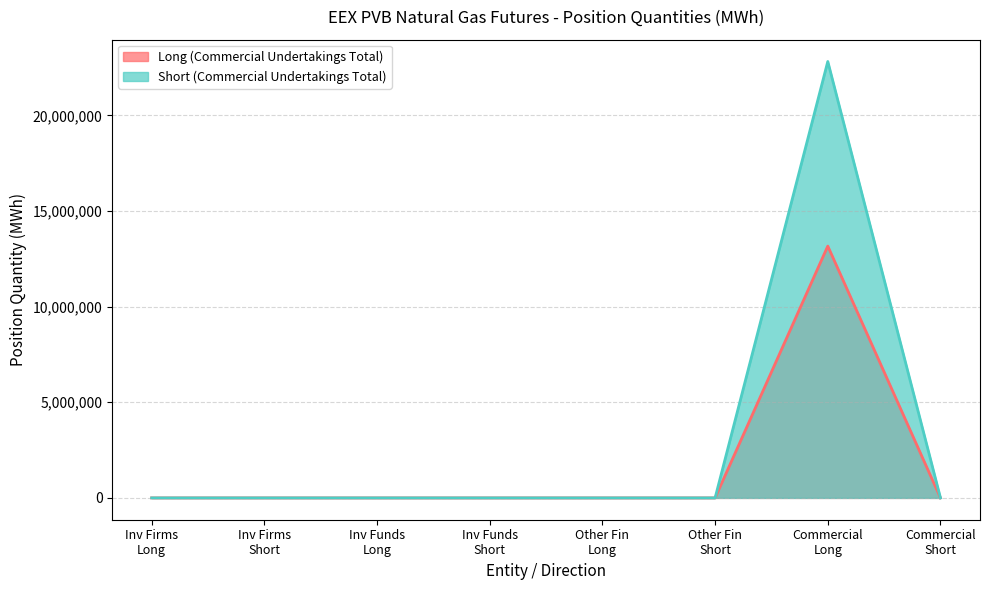

List the series in order of their peak value, lowest first.

Long (Commercial Undertakings Total), Short (Commercial Undertakings Total)